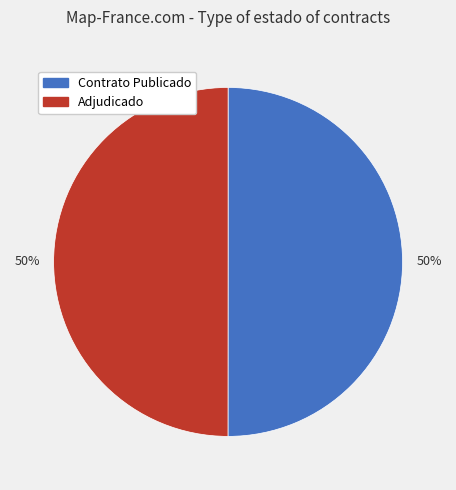

To the nearest percent, what is the average slice percentage?

50%